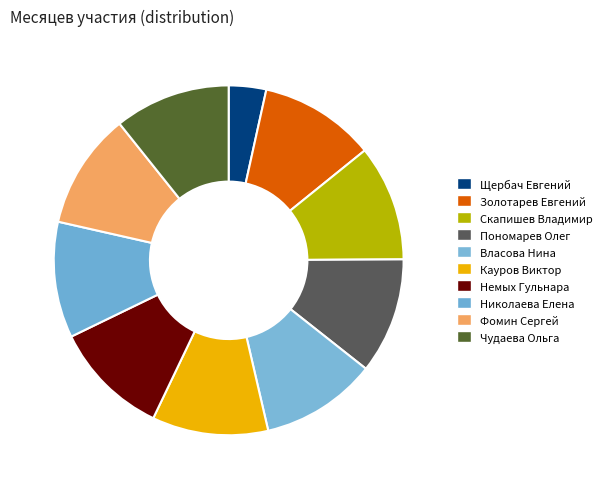

The Пономарев Олег slice represents 11% of the pie. True or false?

True